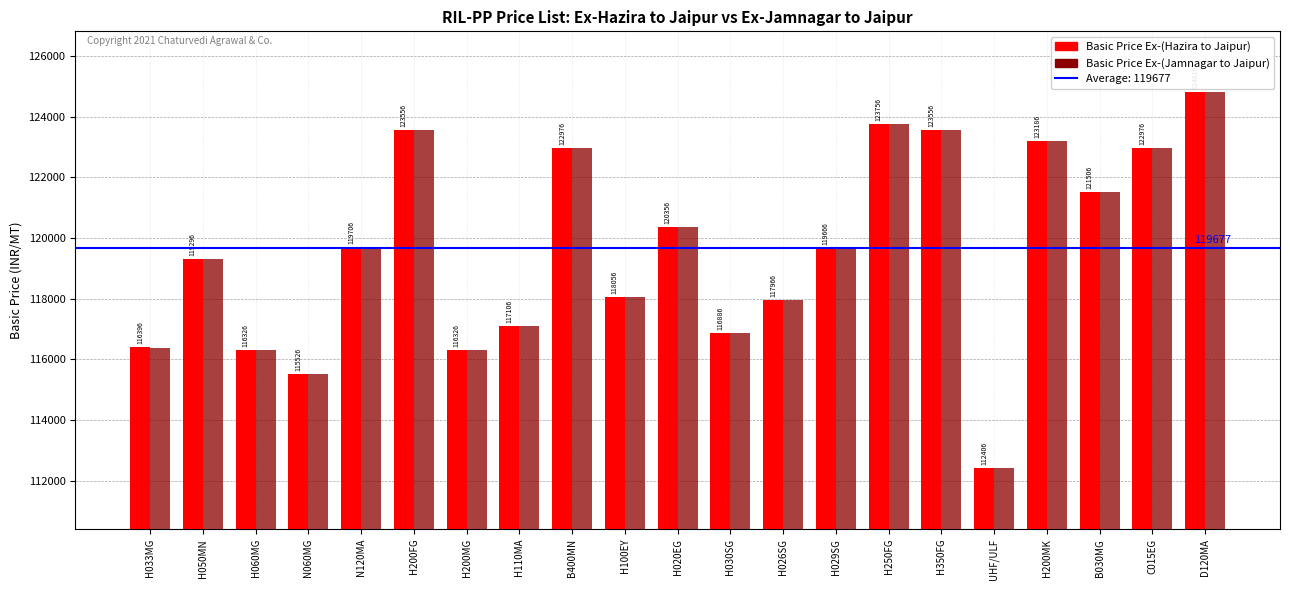

How many bars are there in total?

42